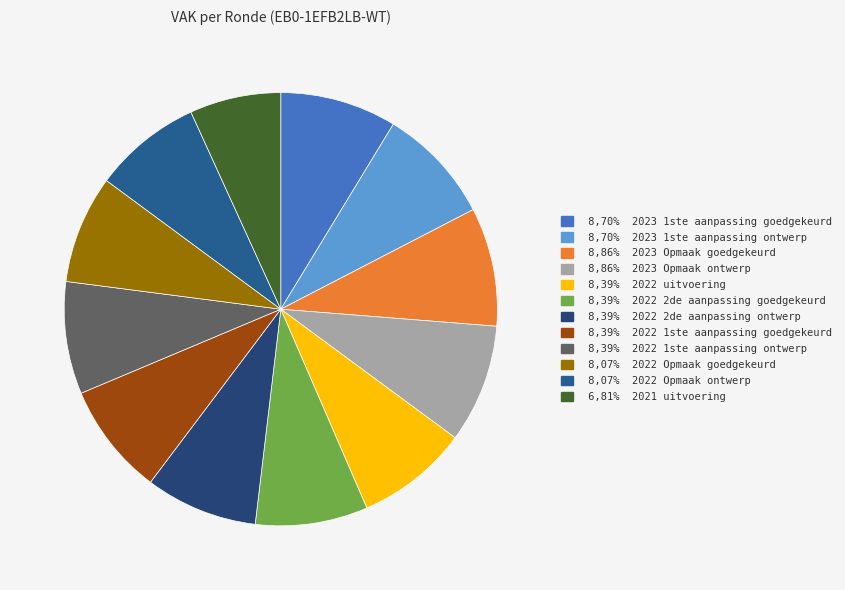

Rank the categories by value from highest to lowest.

2023 Opmaak goedgekeurd, 2023 Opmaak ontwerp, 2023 1ste aanpassing goedgekeurd, 2023 1ste aanpassing ontwerp, 2022 uitvoering, 2022 2de aanpassing goedgekeurd, 2022 2de aanpassing ontwerp, 2022 1ste aanpassing goedgekeurd, 2022 1ste aanpassing ontwerp, 2022 Opmaak goedgekeurd, 2022 Opmaak ontwerp, 2021 uitvoering